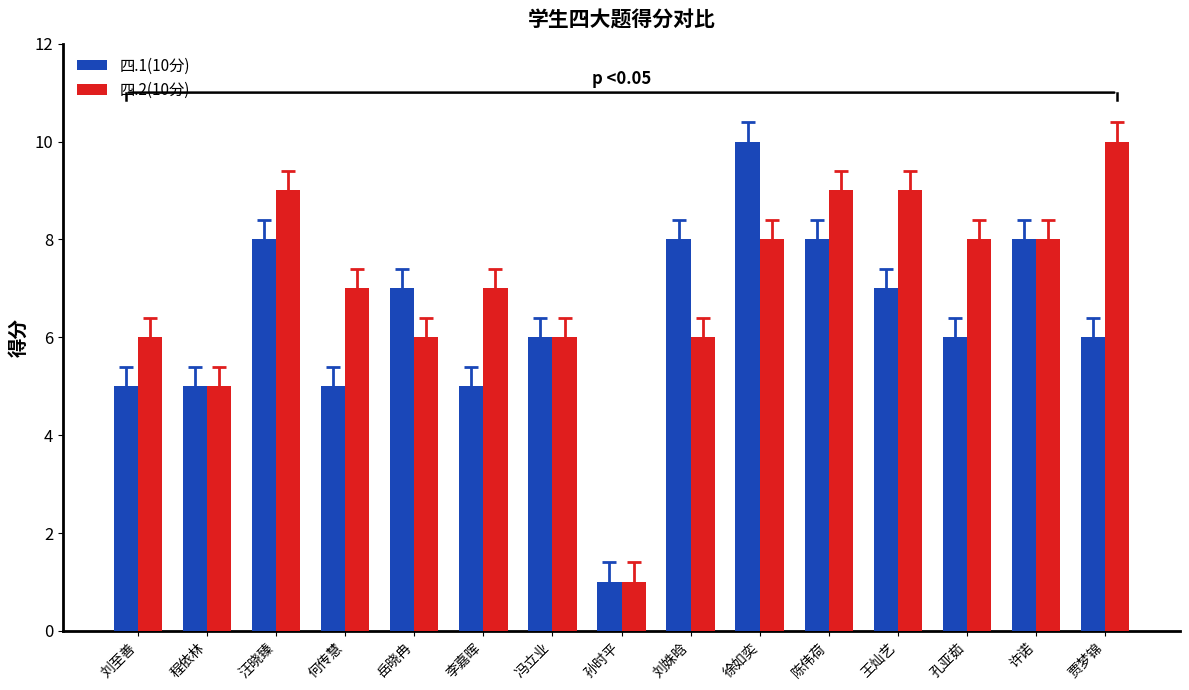

How many bars are there in each group?

2